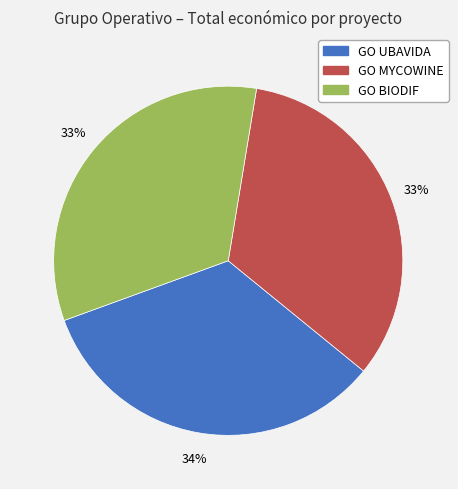

Is there any slice that represents more than half of the pie?

No